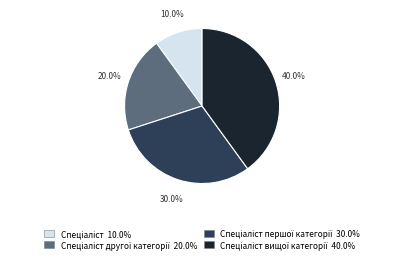

Does any single category account for the majority?

No